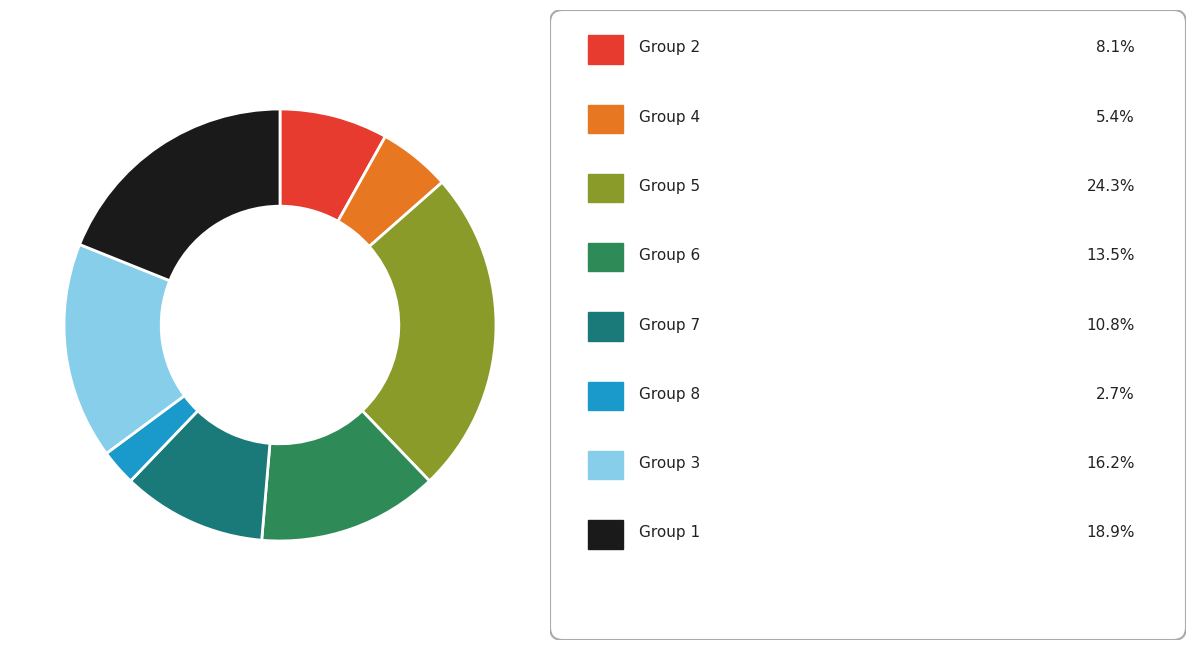

Is there any slice that represents more than half of the pie?

No